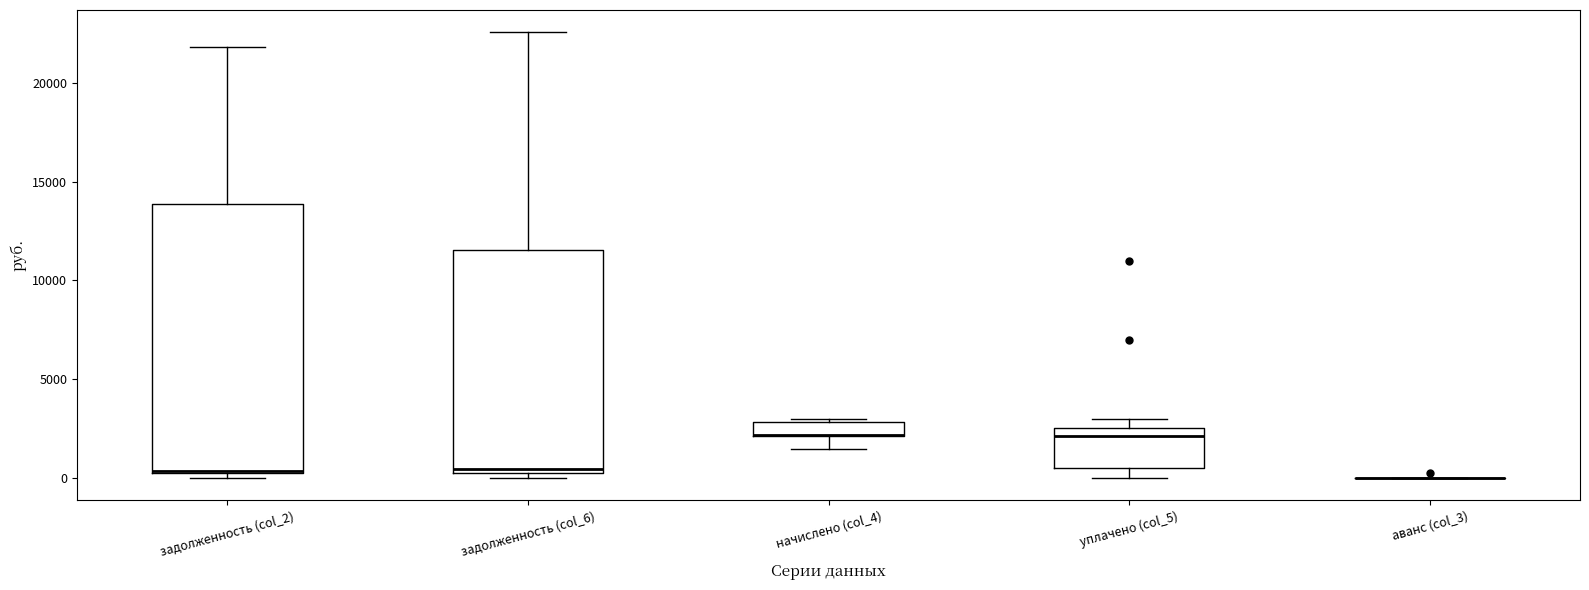

Where does the upper whisker of the box for задолженность (col_2) end on the y-axis? The values are not printed on the chart, so give them approximately, as read against the axis.

22000